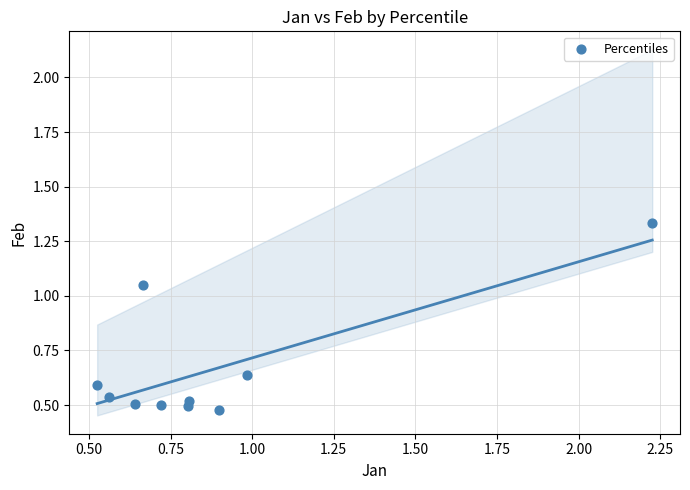

What is the average Y value?

0.7